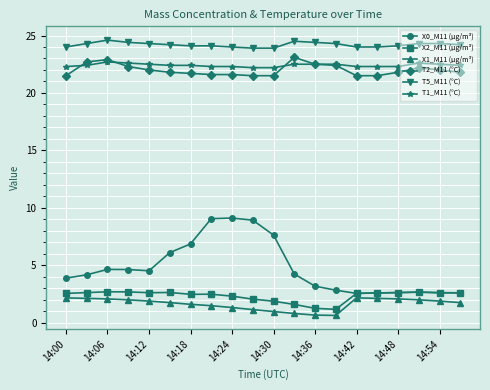

True or false: X2_M11 (μg/m³) has more than 0 interior local peaks.

True